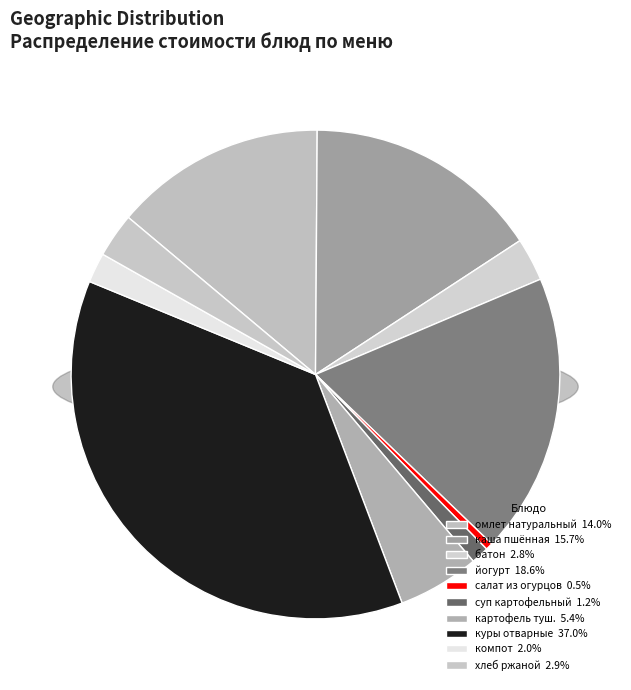

True or false: йогурт accounts for 19% of the total.

True